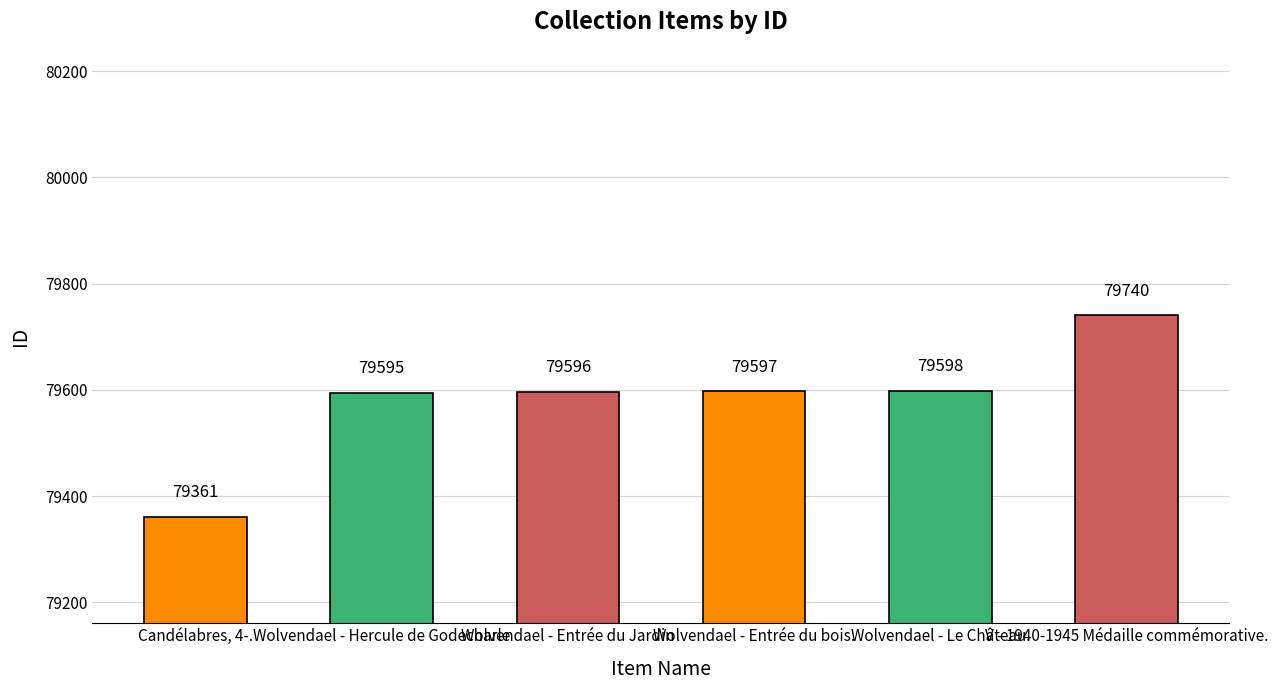

What is the difference between the second highest and second lowest values?

3